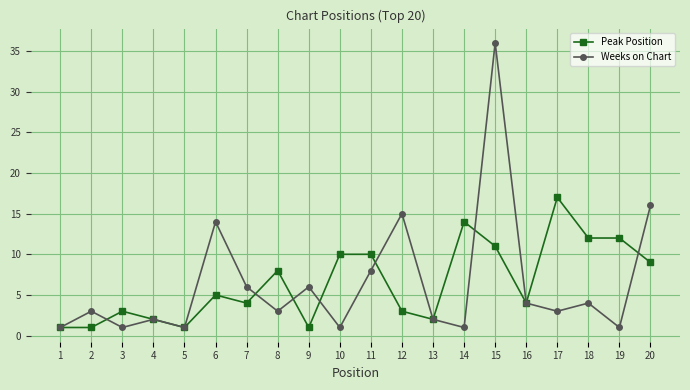

What is the sum of all Peak Position values?

130